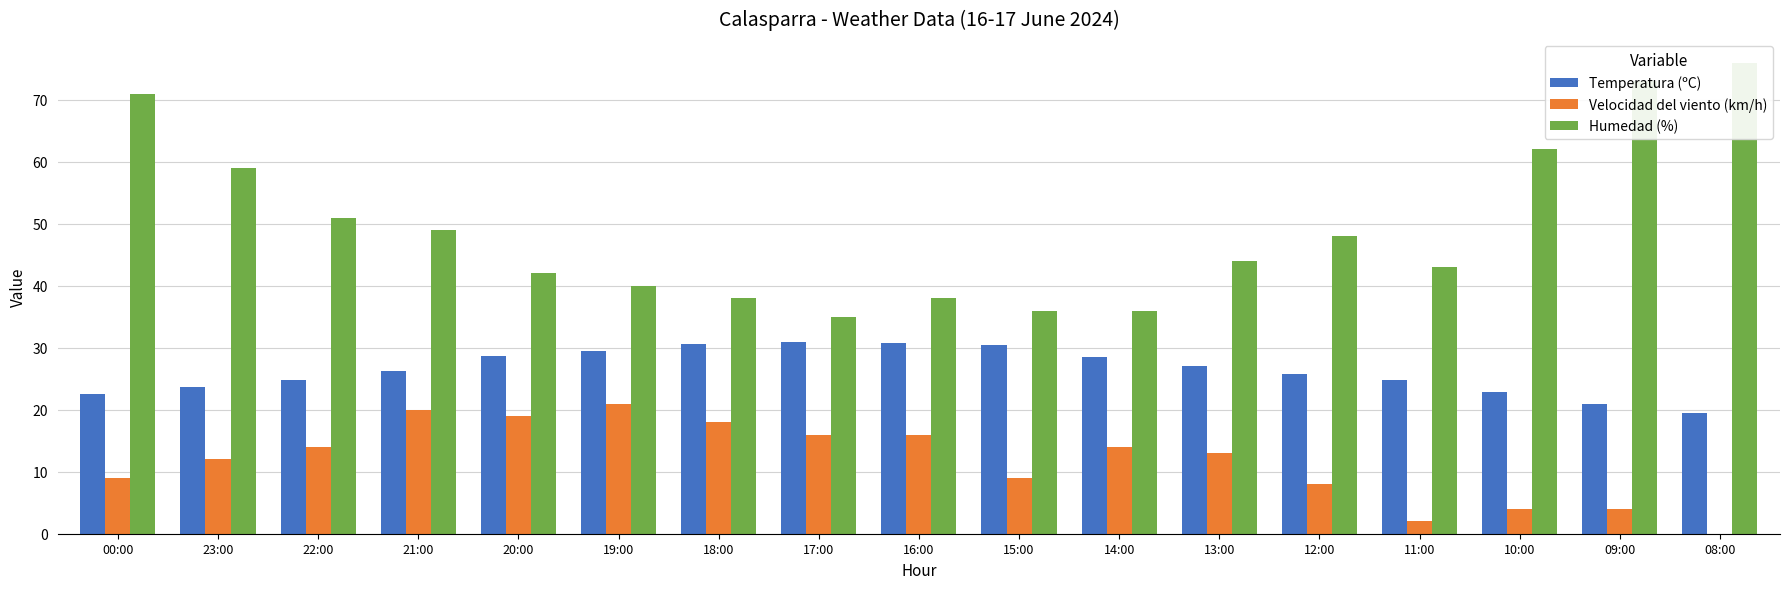

What is the difference between the maximum and minimum values in the Temperatura (ºC) series?

11.5